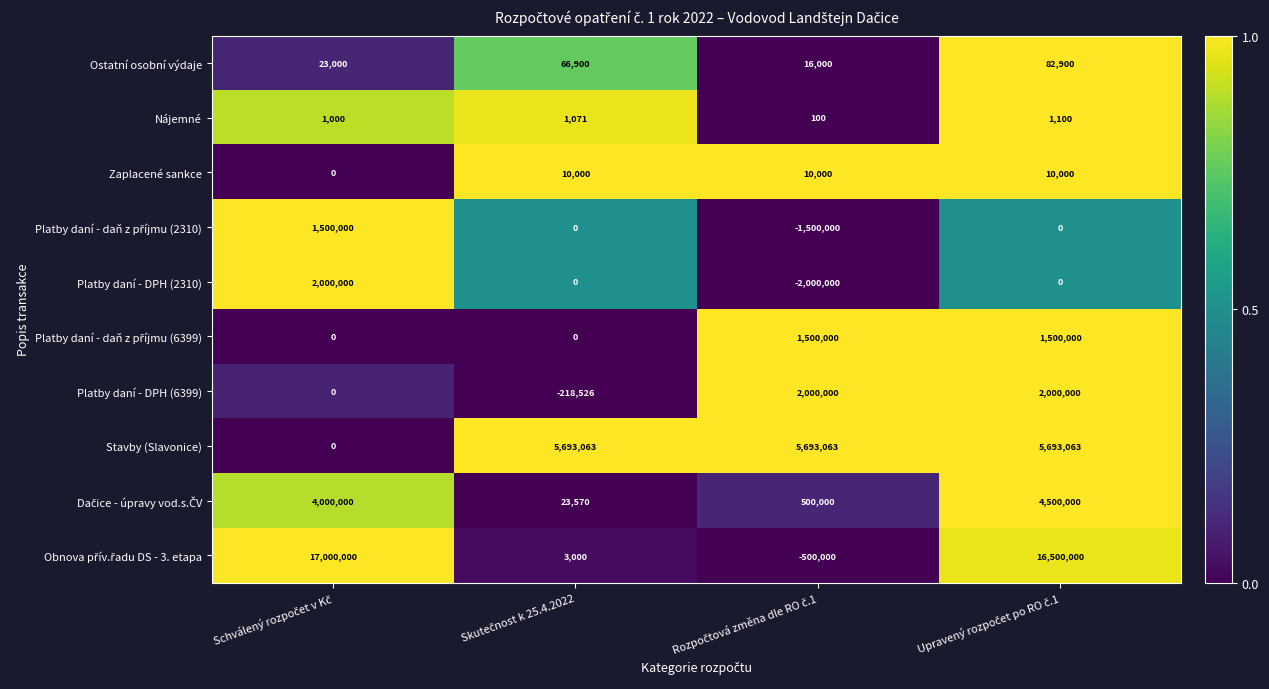

How many Platby daní - DPH (2310) values are between 0 and 2000000?

3